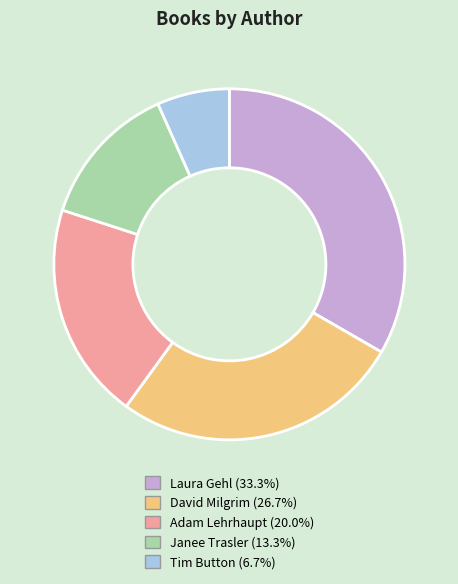

Is there a majority slice in this chart?

No